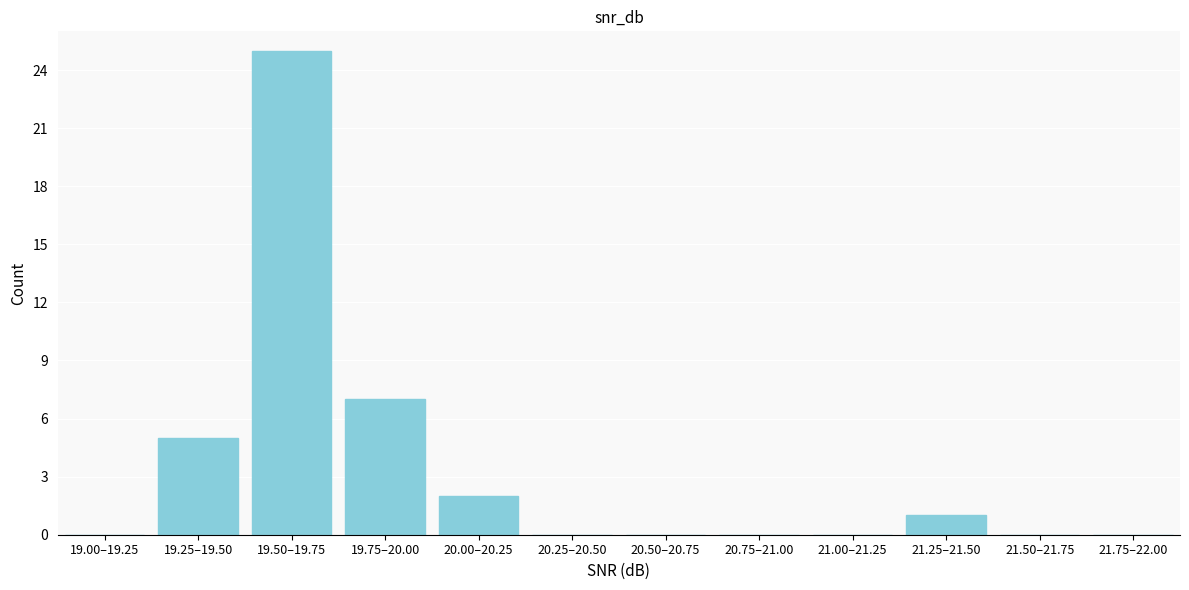

Reading left to right, transcribe all the data shown in this chart.

19.00–19.25=0	19.25–19.50=5	19.50–19.75=25	19.75–20.00=7	20.00–20.25=2	20.25–20.50=0	20.50–20.75=0	20.75–21.00=0	21.00–21.25=0	21.25–21.50=1	21.50–21.75=0	21.75–22.00=0